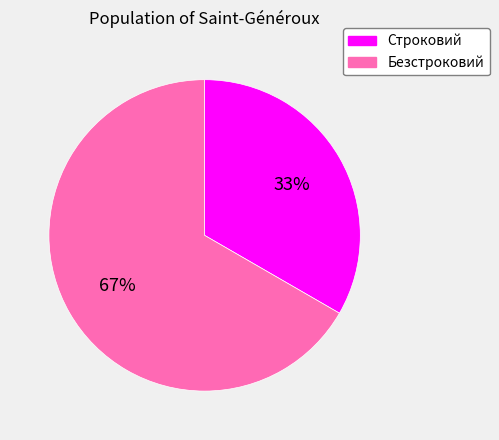

Is it true that Строковий is 33% of the pie?

True